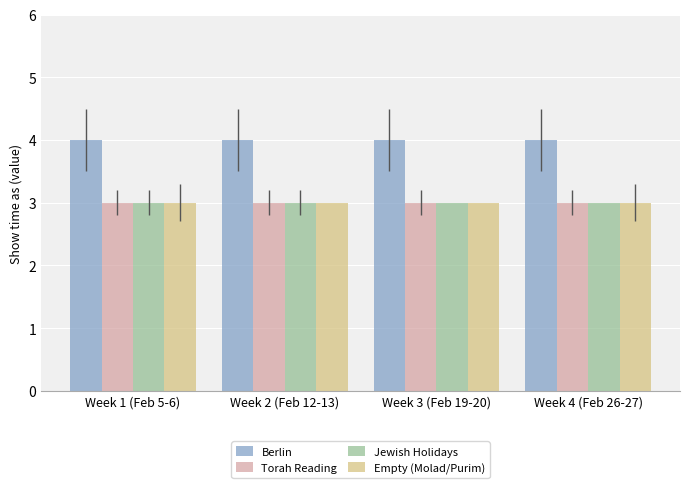

Count the number of categories in the chart.

4